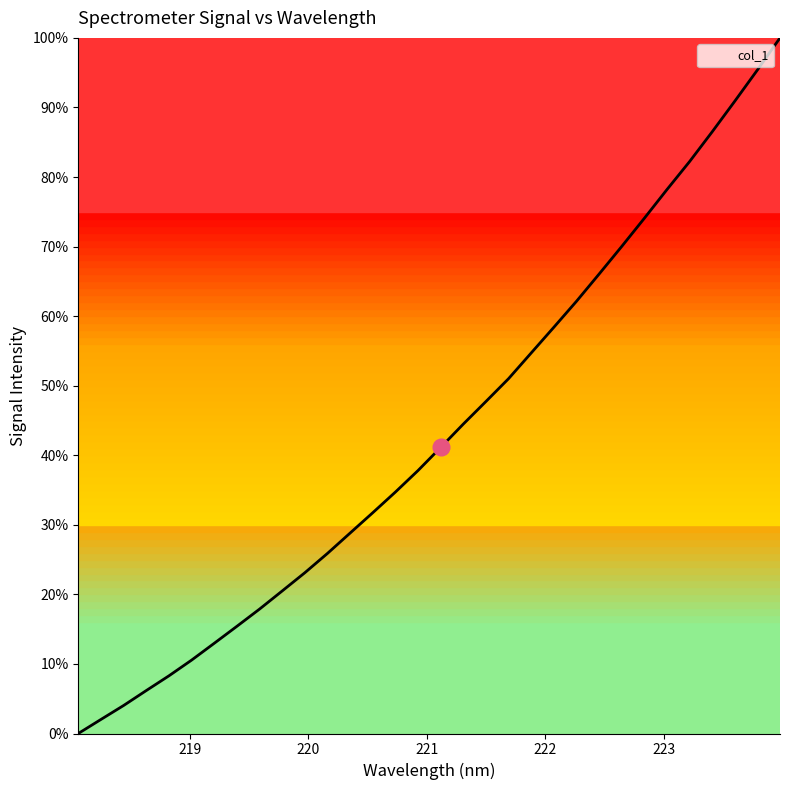

What is the difference between the maximum and minimum values?

100.0